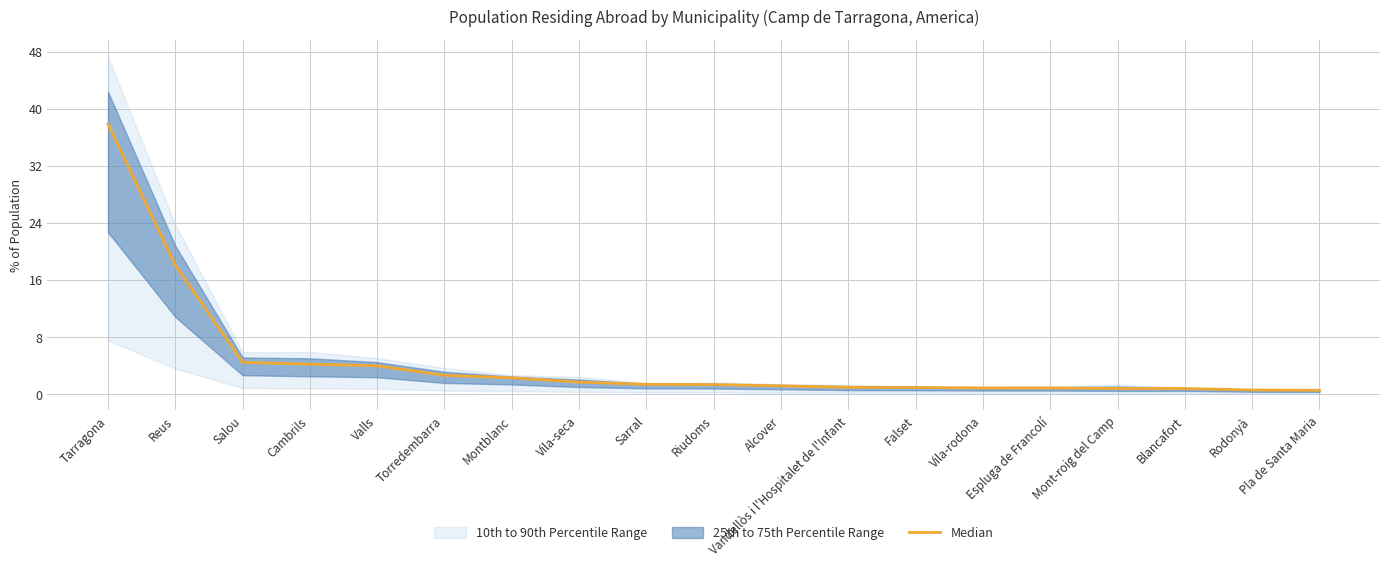

Does the chart display data point markers on the line(s)?

No